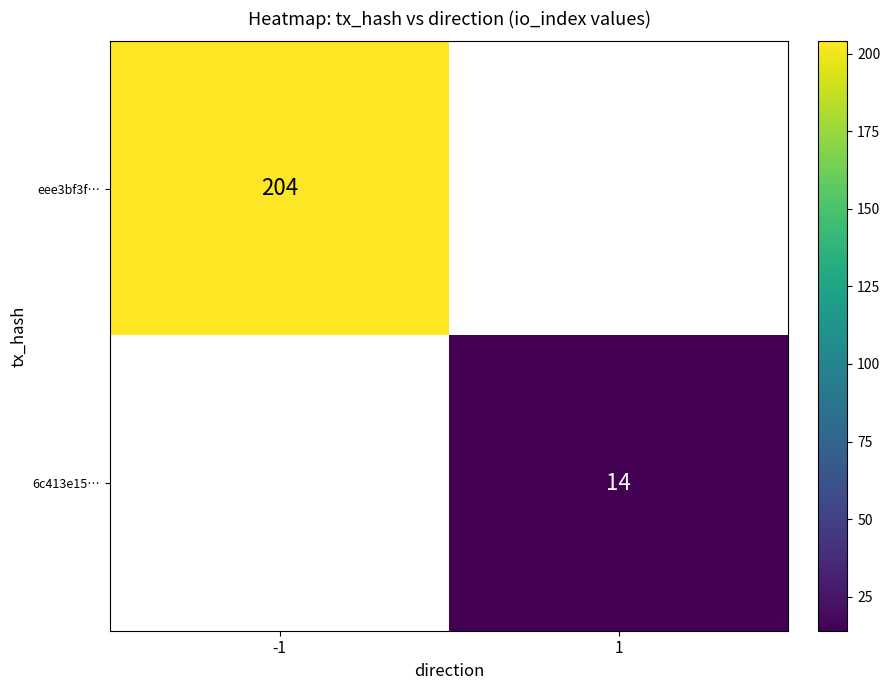

Is it true that 6c413e15… equals 14 at 1?

True